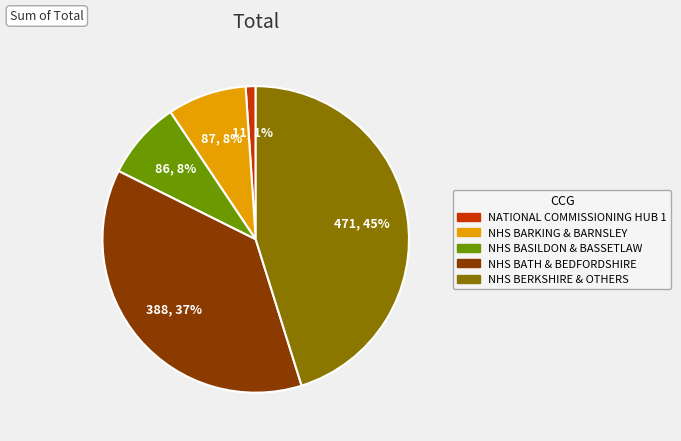

To the nearest percent, what is the average slice percentage?

20%